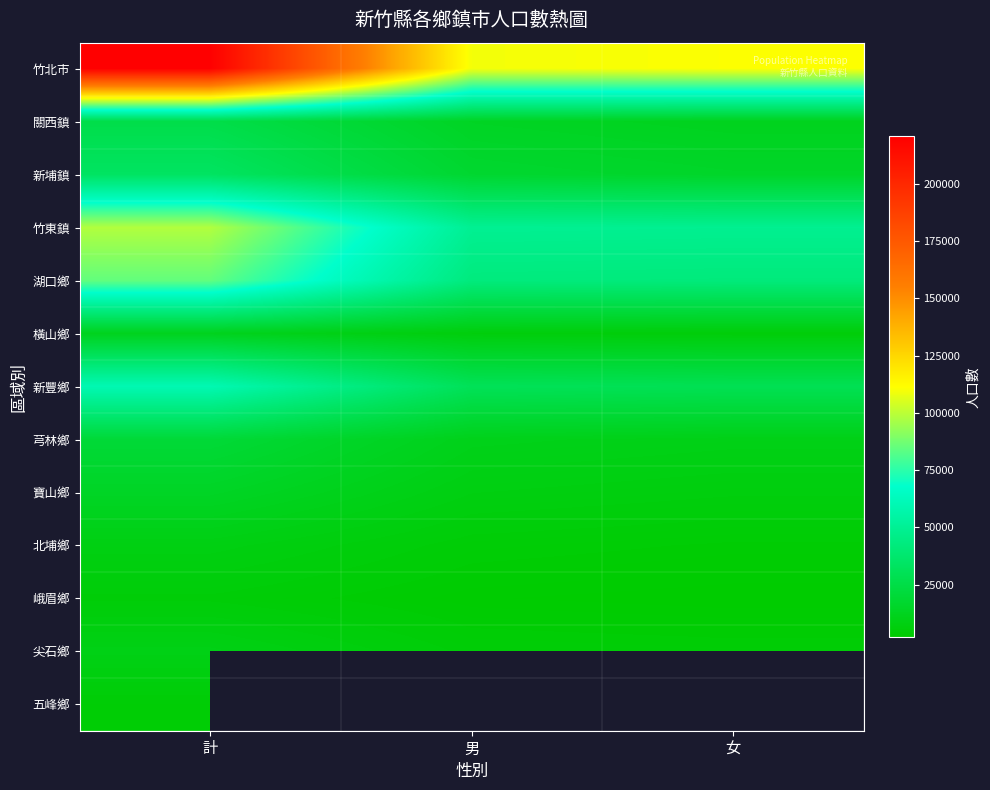

What is the lowest value of the 竹北市 series?

109512.0